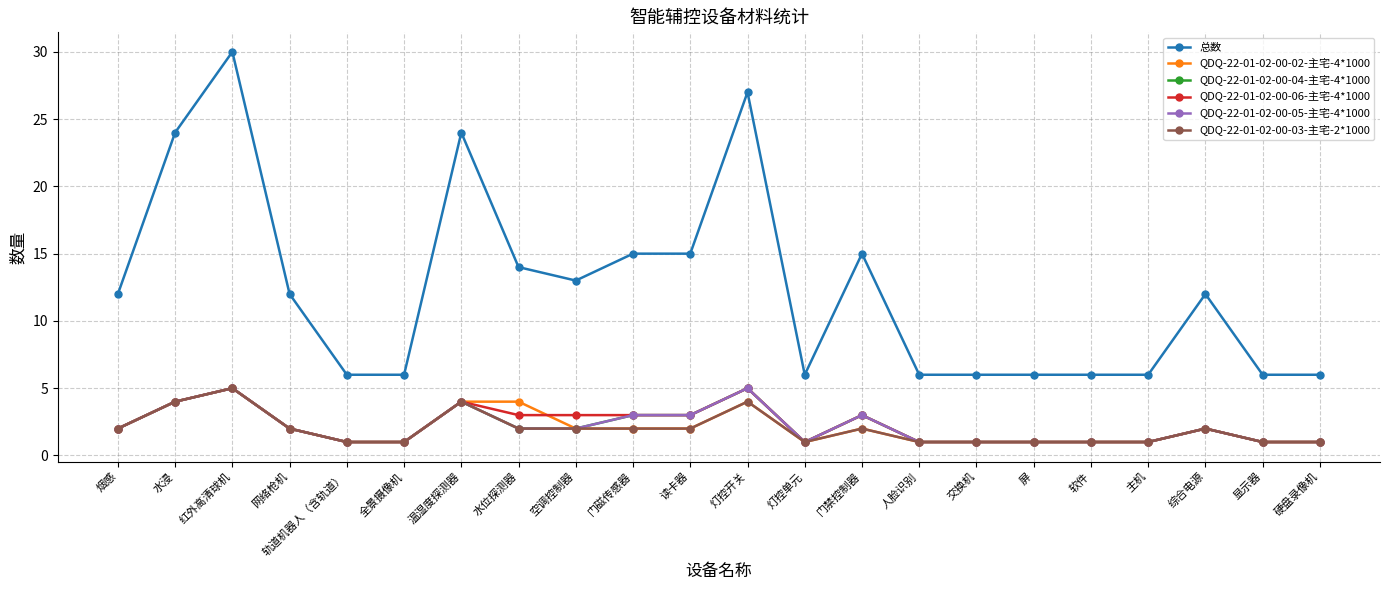

Reading left to right, what are all the values shown in this chart?

总数: 12	24	30	12	6	6	24	14	13	15	15	27	6	15	6	6	6	6	6	12	6	6
QDQ-22-01-02-00-02-主宅-4*1000: 2	4	5	2	1	1	4	4	2	2	2	4	1	2	1	1	1	1	1	2	1	1
QDQ-22-01-02-00-04-主宅-4*1000: 2	4	5	2	1	1	4	2	2	3	3	5	1	3	1	1	1	1	1	2	1	1
QDQ-22-01-02-00-06-主宅-4*1000: 2	4	5	2	1	1	4	3	3	3	3	5	1	3	1	1	1	1	1	2	1	1
QDQ-22-01-02-00-05-主宅-4*1000: 2	4	5	2	1	1	4	2	2	3	3	5	1	3	1	1	1	1	1	2	1	1
QDQ-22-01-02-00-03-主宅-2*1000: 2	4	5	2	1	1	4	2	2	2	2	4	1	2	1	1	1	1	1	2	1	1